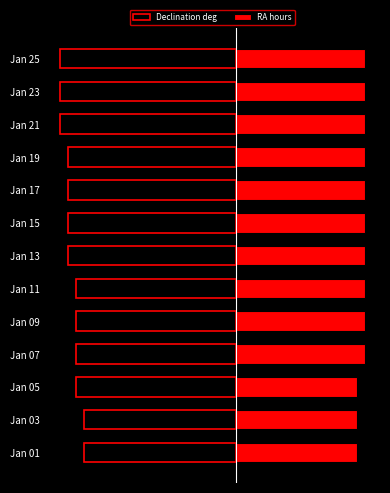

What are all the series names shown in the legend?

Declination deg, RA hours